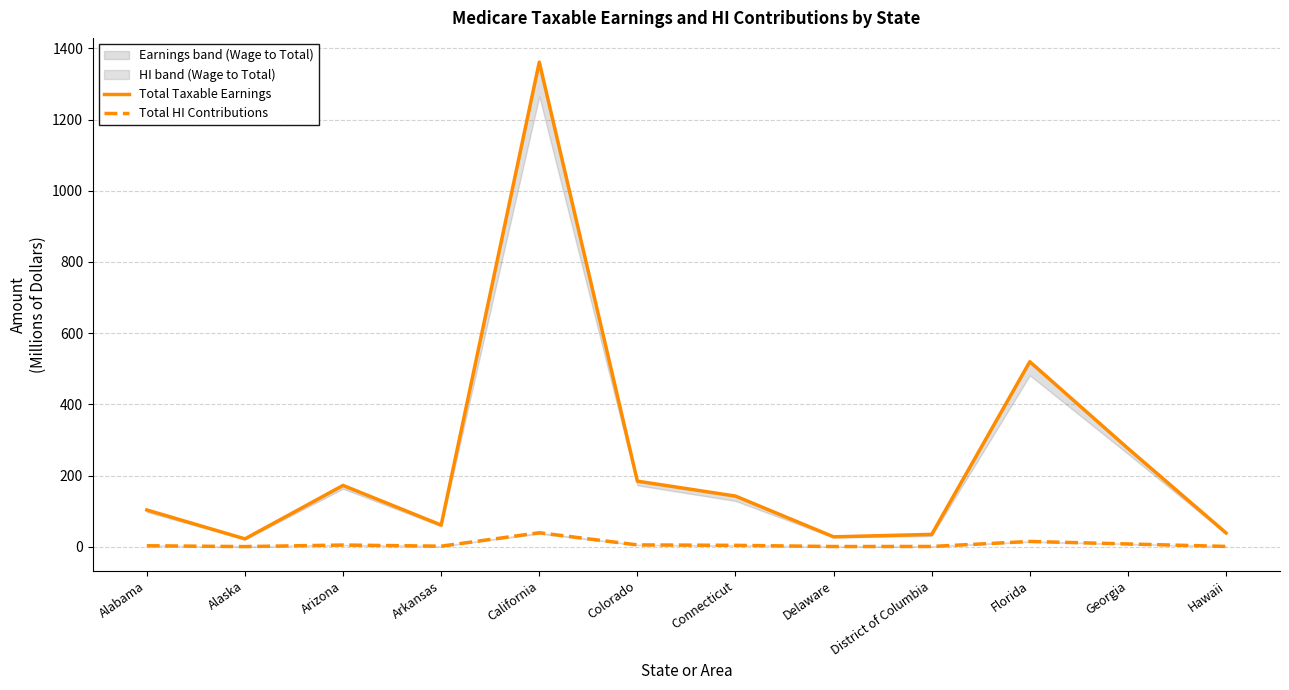

True or false: Total HI Contributions and Total Taxable Earnings intersect in this chart.

False